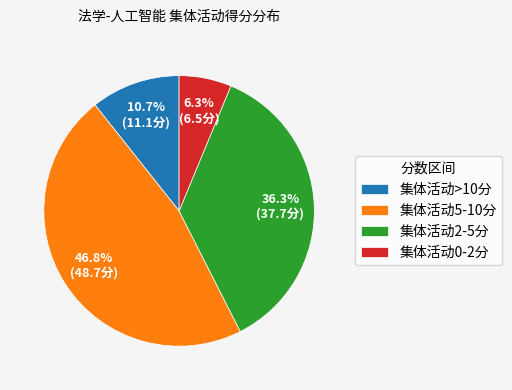

Which category has the biggest portion of the pie?

集体活动5-10分